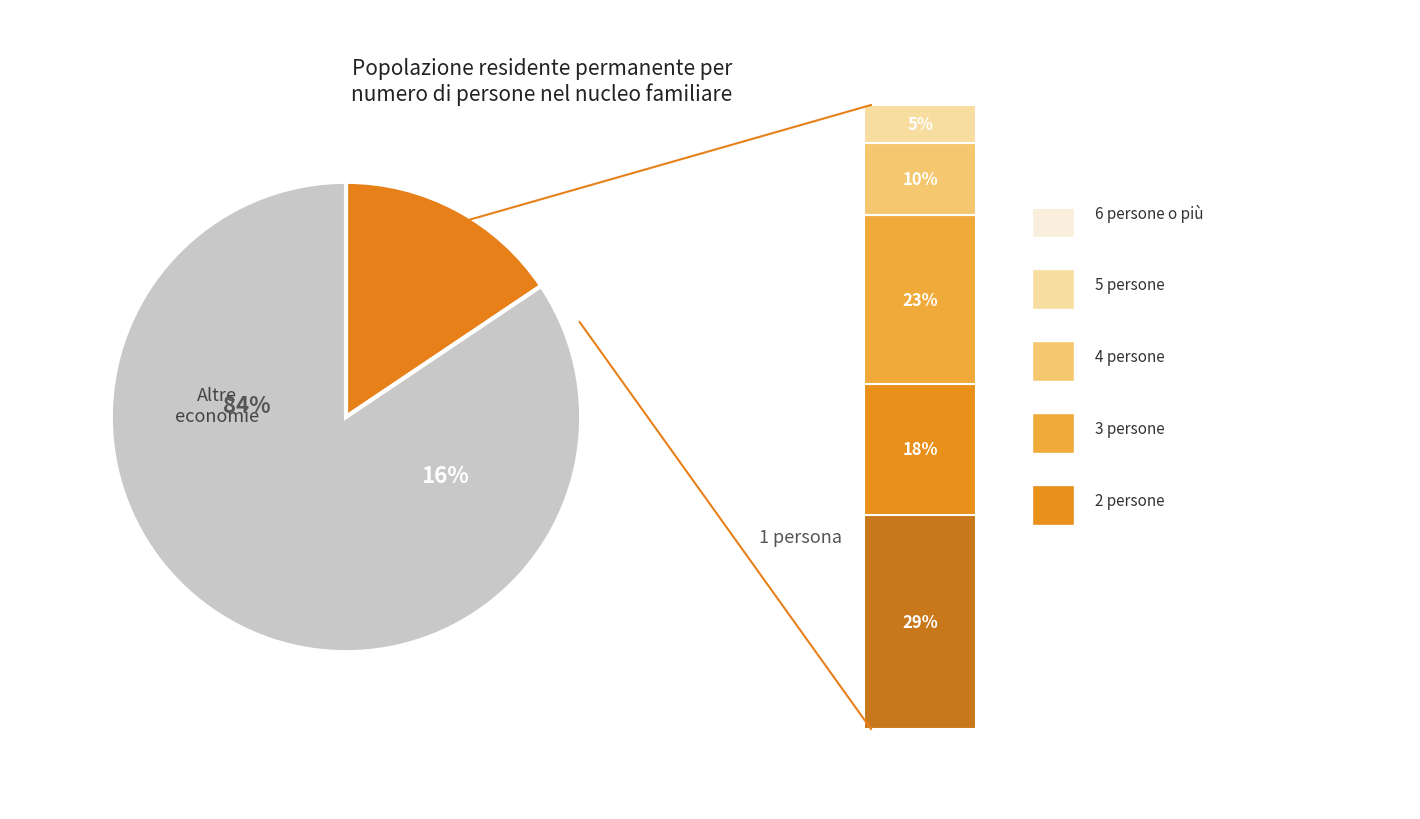

To the nearest percent, what is the difference between the largest and smallest slice percentages?

24%